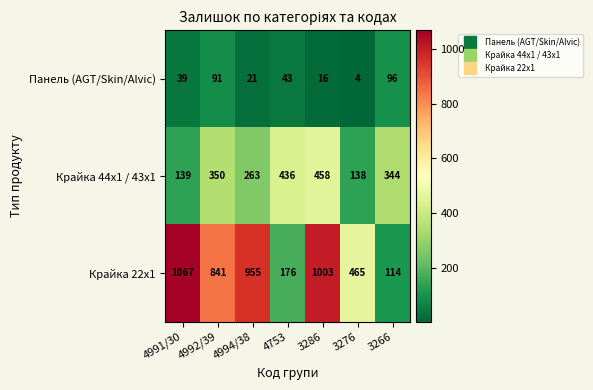

What is the average value of the Крайка 44x1 / 43x1 series?

304